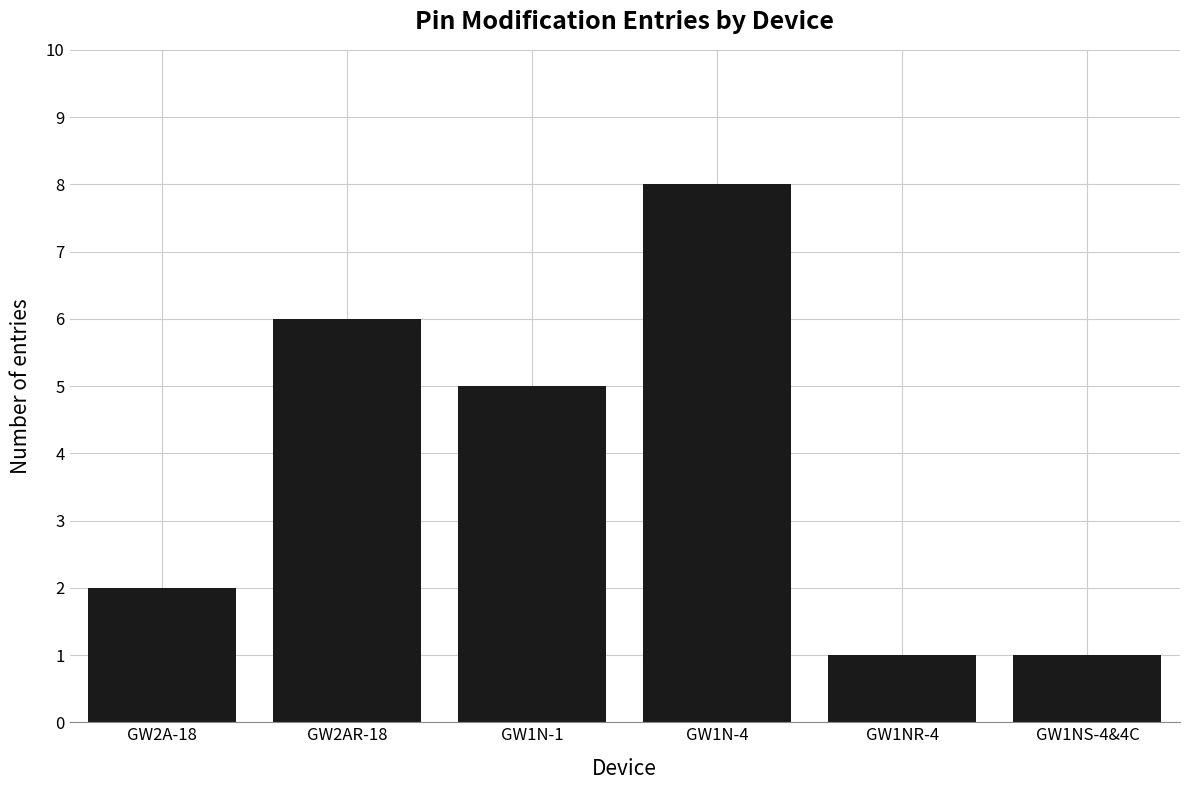

Reading left to right, list all the values displayed in this chart.

2	6	5	8	1	1